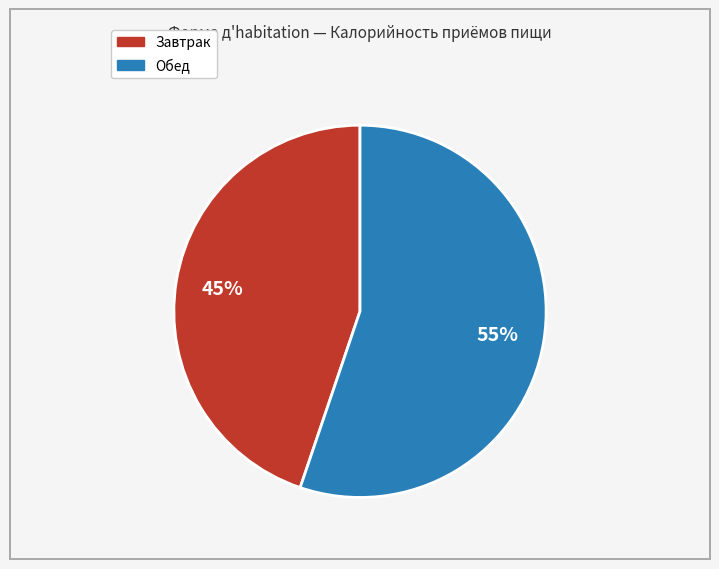

To the nearest percent, what is the difference between the largest and smallest slice percentages?

10%